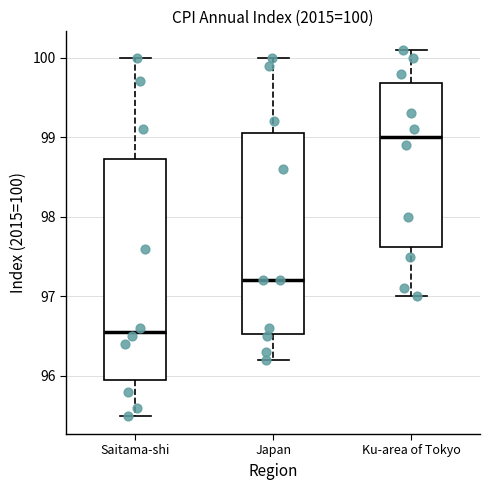

Which box has the lowest median line?

Saitama-shi